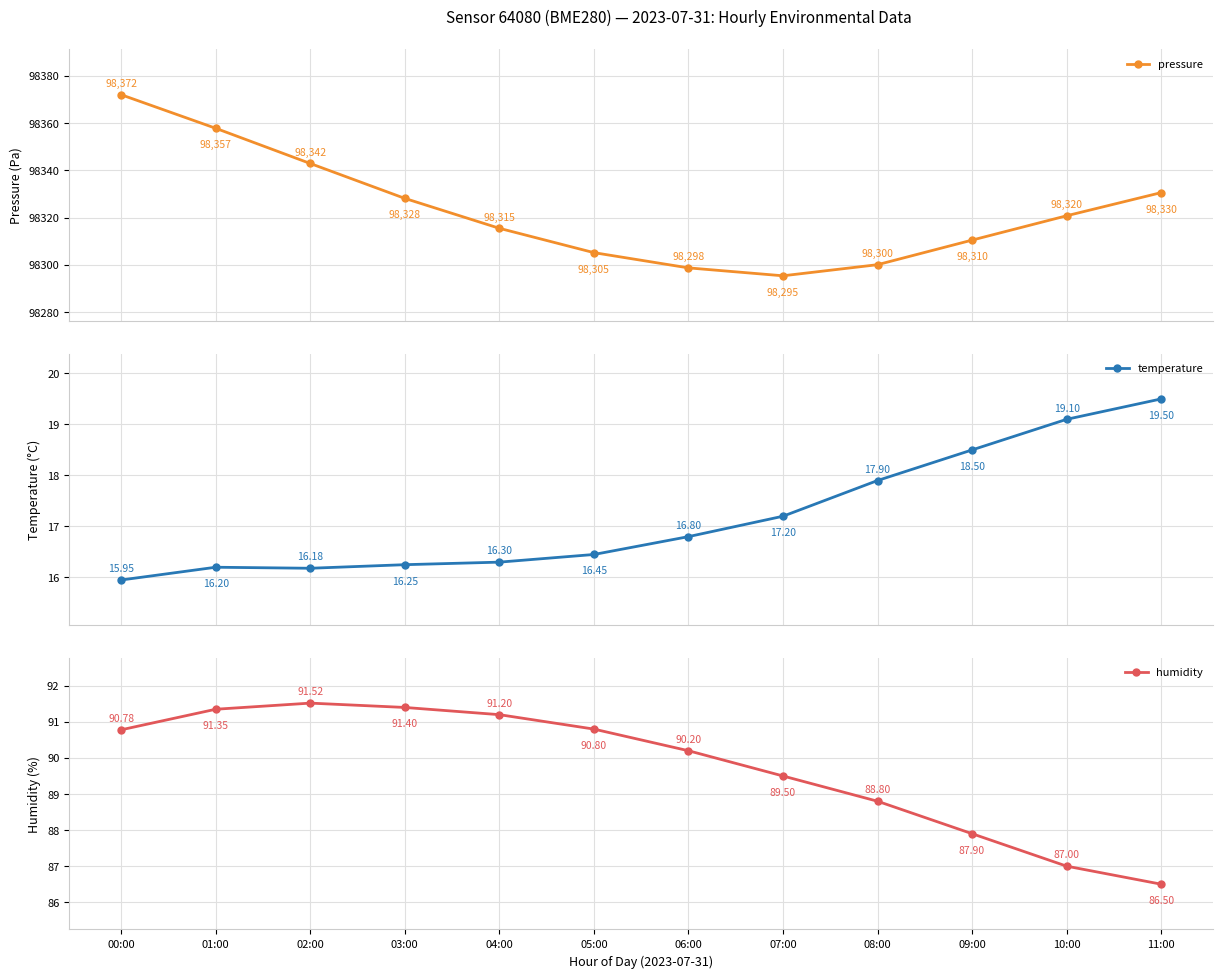

List the series in order of their peak value, lowest first.

temperature, humidity, pressure